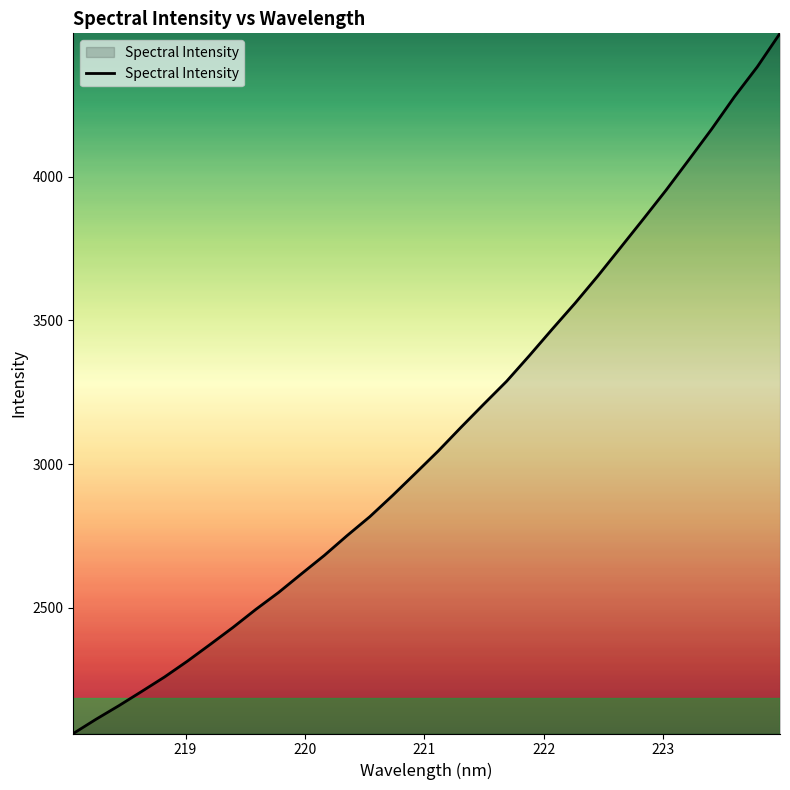

What is the difference between the maximum and minimum values?

2437.3